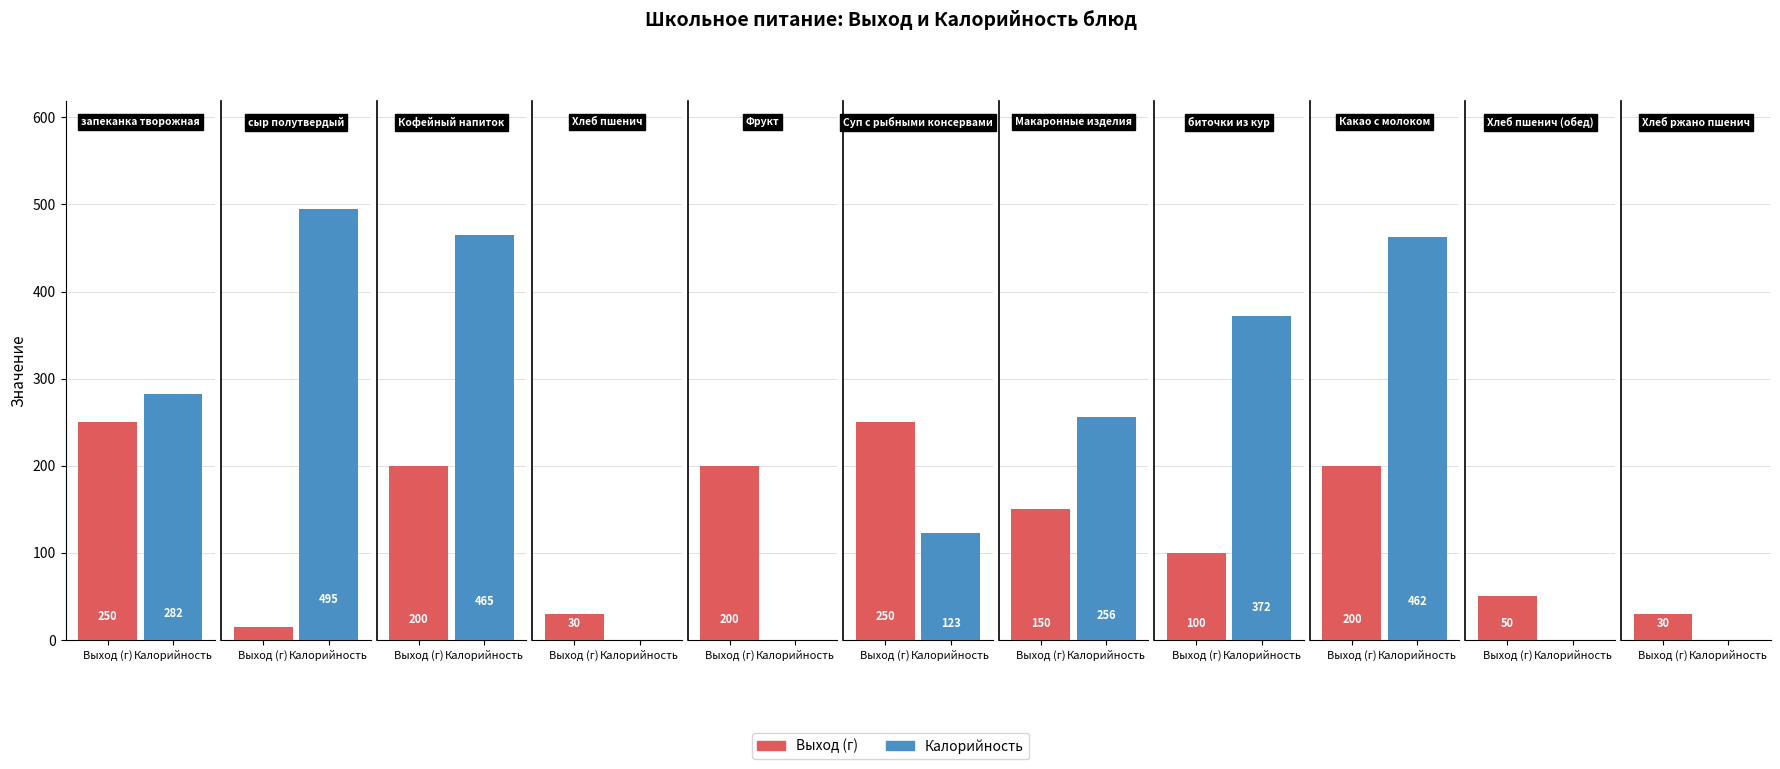

At which label does Калорийность first exceed 256?

запеканка творожная